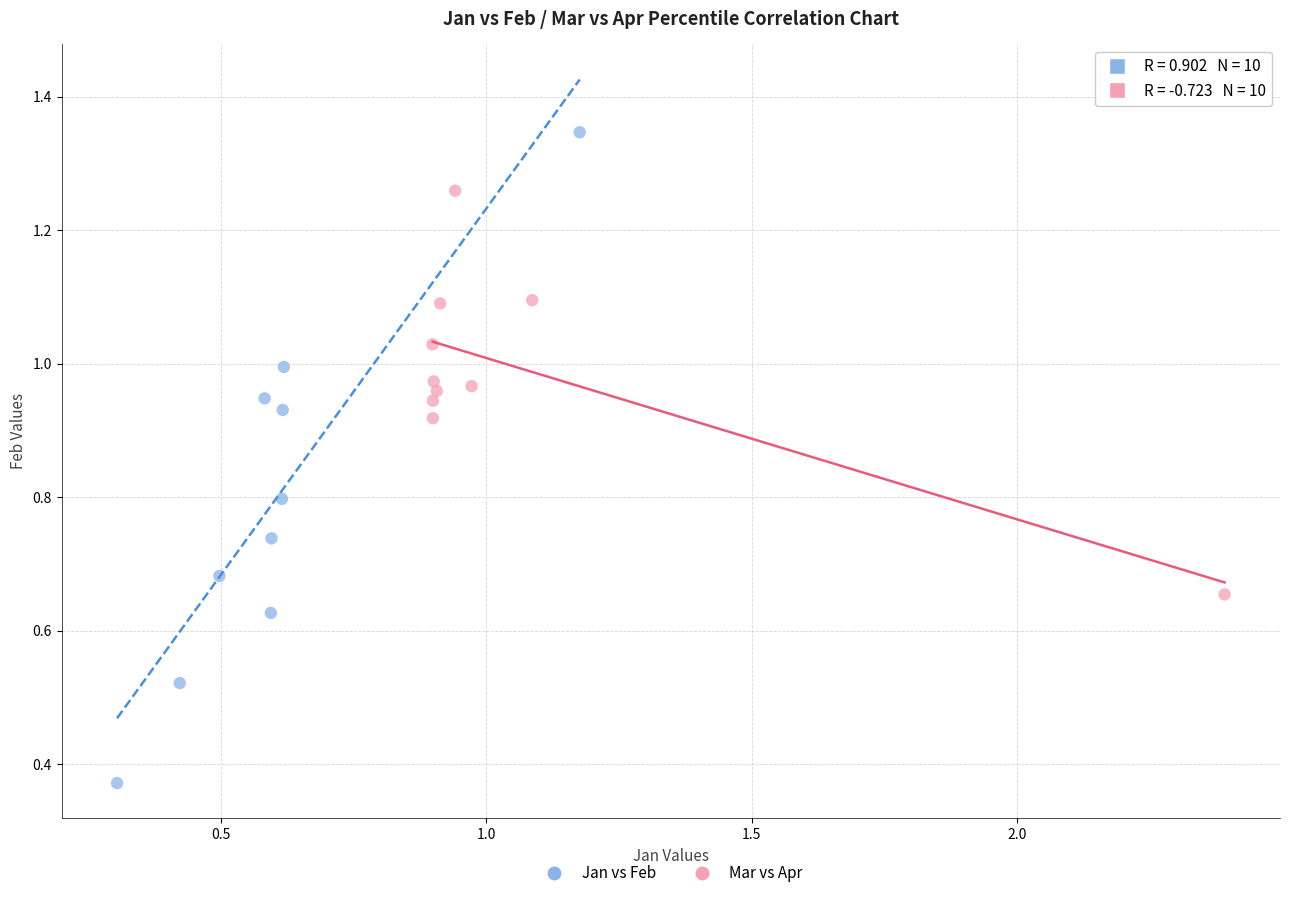

Which series reaches the minimum Y coordinate?

Jan vs Feb